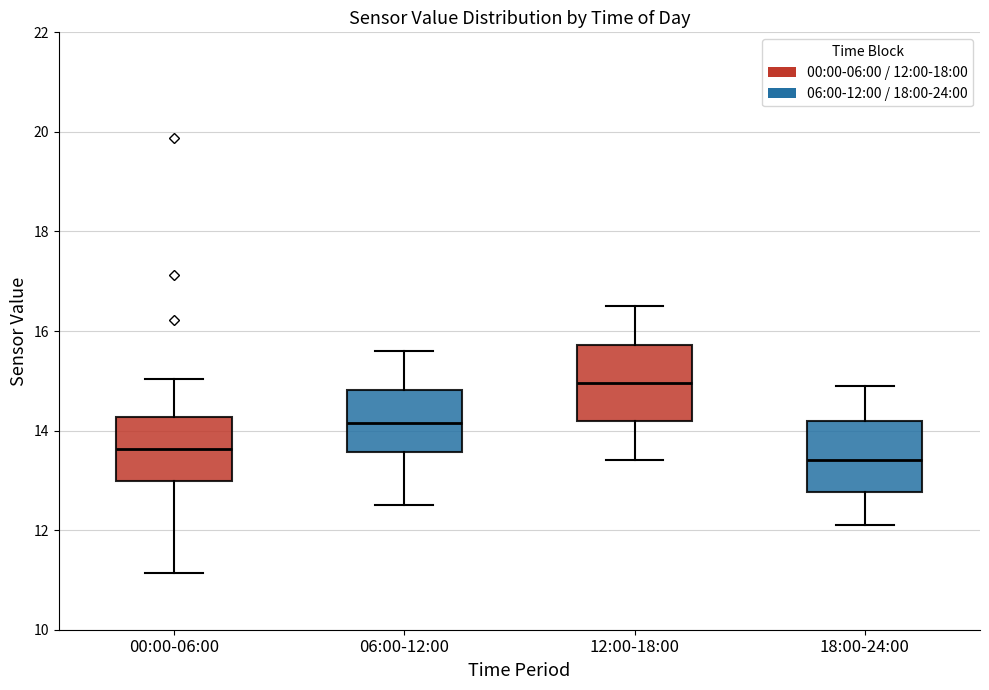

Reading left to right, transcribe this box plot: for each box, give where its median line is, the range the box spans, and where its two whiskers end, as read against the y-axis. The values are not printed on the chart, so give them approximately, as read against the axis.

00:00-06:00: median 13.6, box 13.0 to 14.2, whiskers 11.2 to 15.0
06:00-12:00: median 14.2, box 13.6 to 14.8, whiskers 12.6 to 15.6
12:00-18:00: median 15.0, box 14.2 to 15.8, whiskers 13.4 to 16.6
18:00-24:00: median 13.4, box 12.8 to 14.2, whiskers 12.2 to 15.0